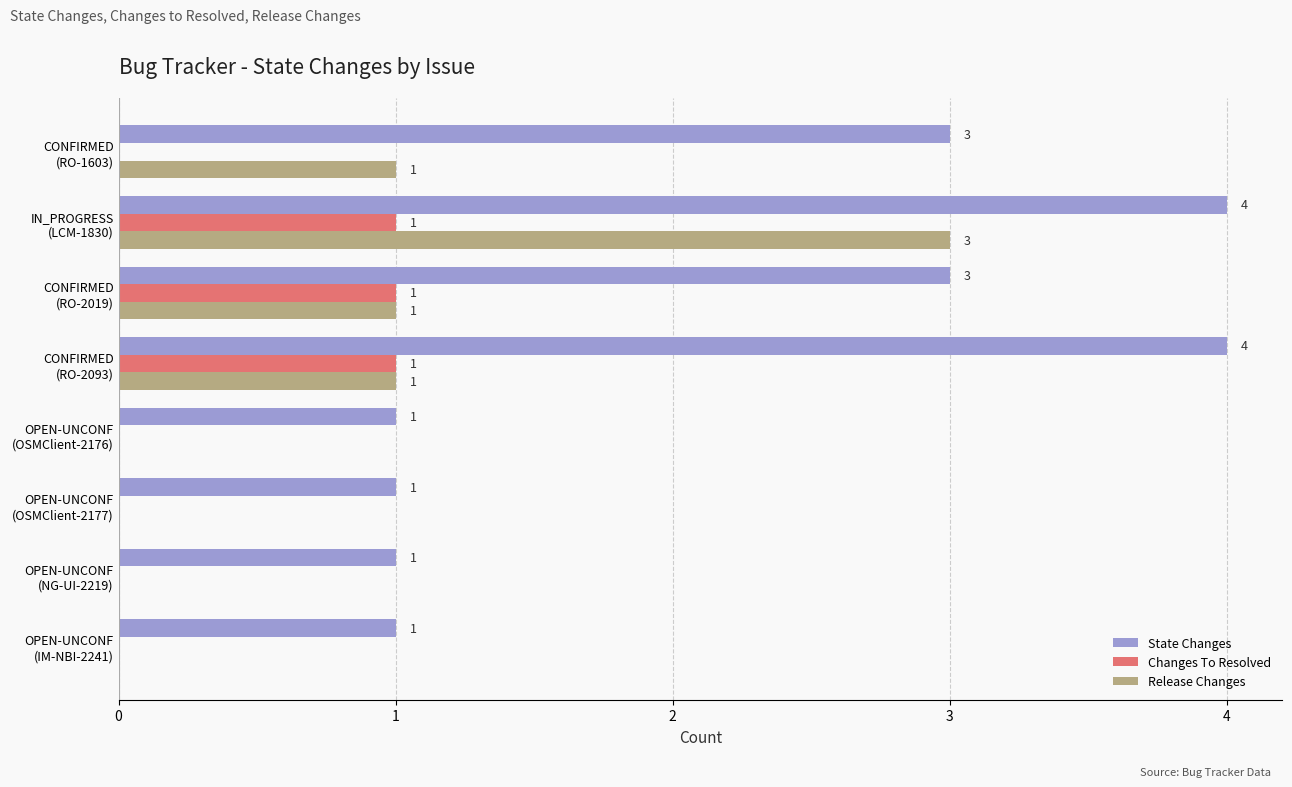

What are all the series names shown in the legend?

State Changes, Changes To Resolved, Release Changes